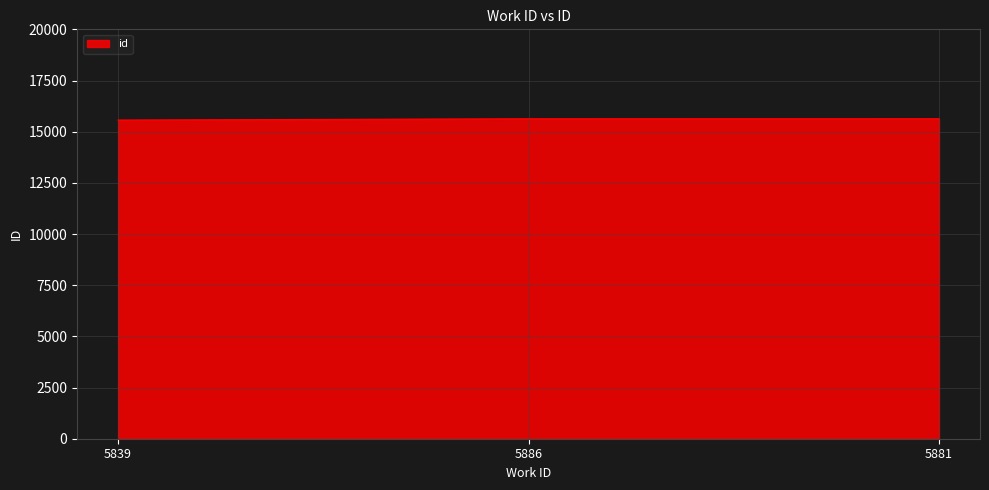

The chart shows a value of 22742 at 5881. True or false?

False